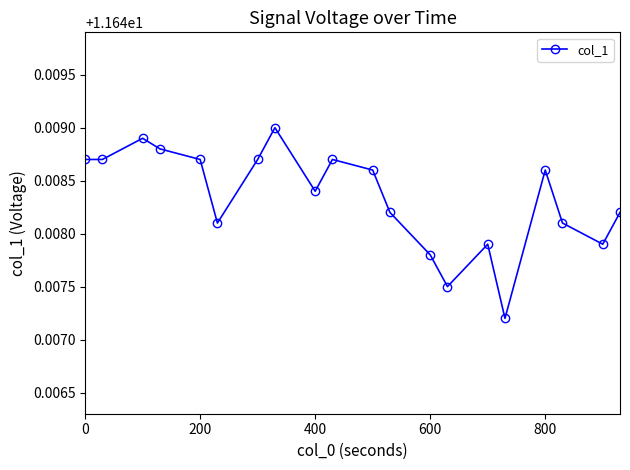

What is the sum of all values?

233.0